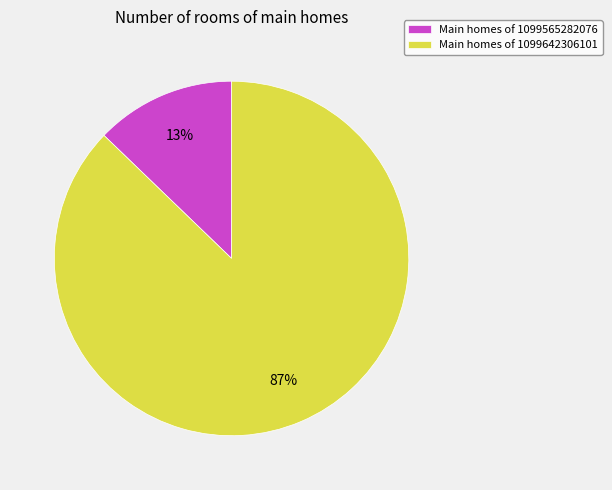

What is the majority slice?

Main homes of 1099642306101